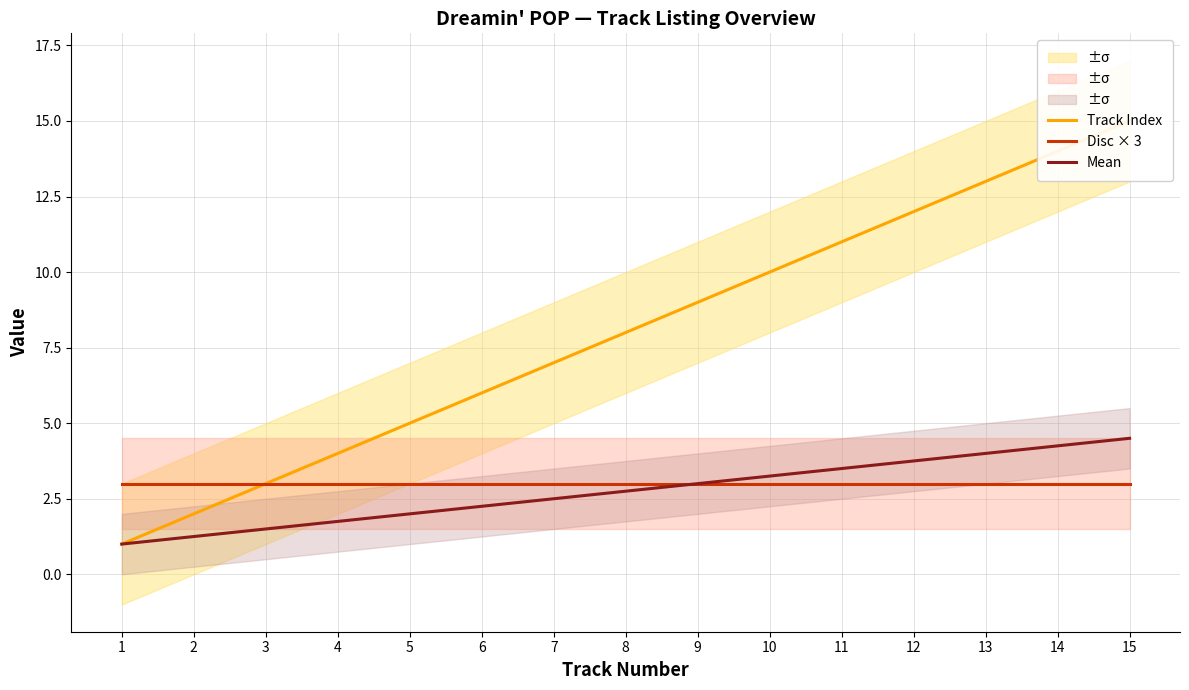

Which has a higher value, 2 or 14?

14